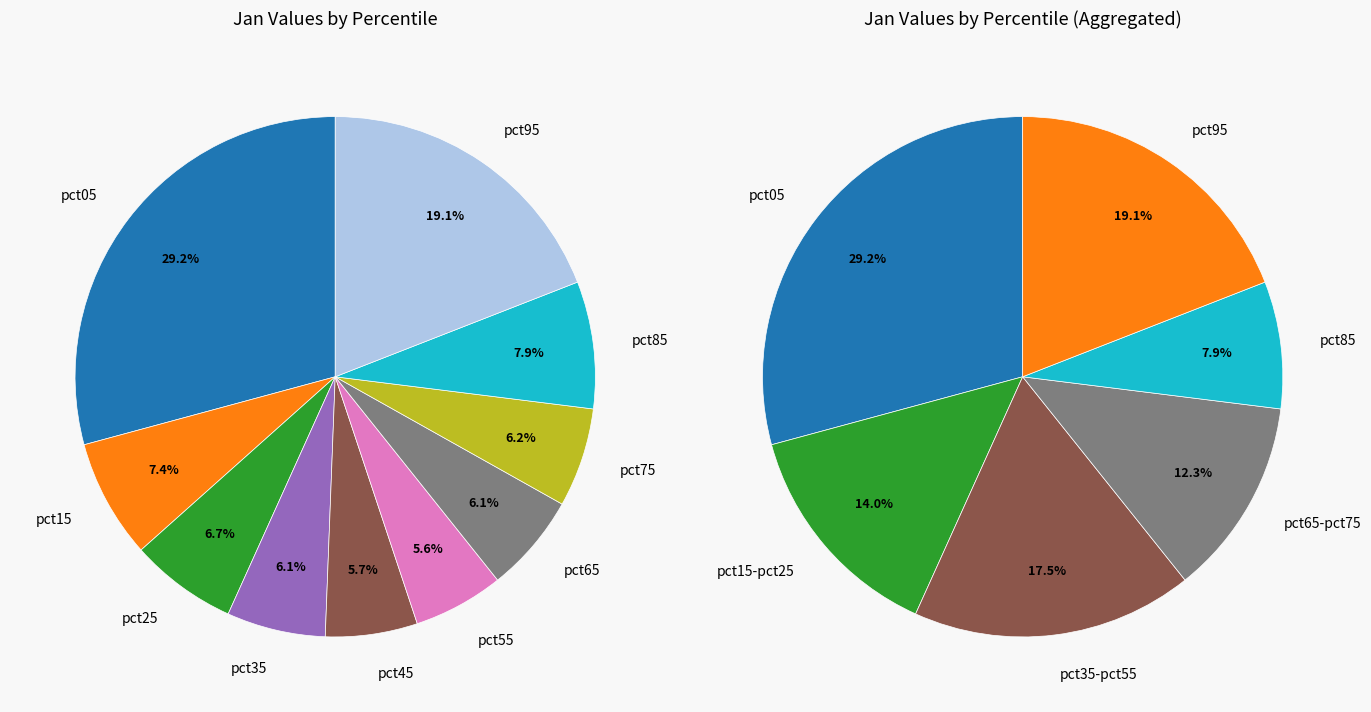

How many segments does this pie chart have?

10